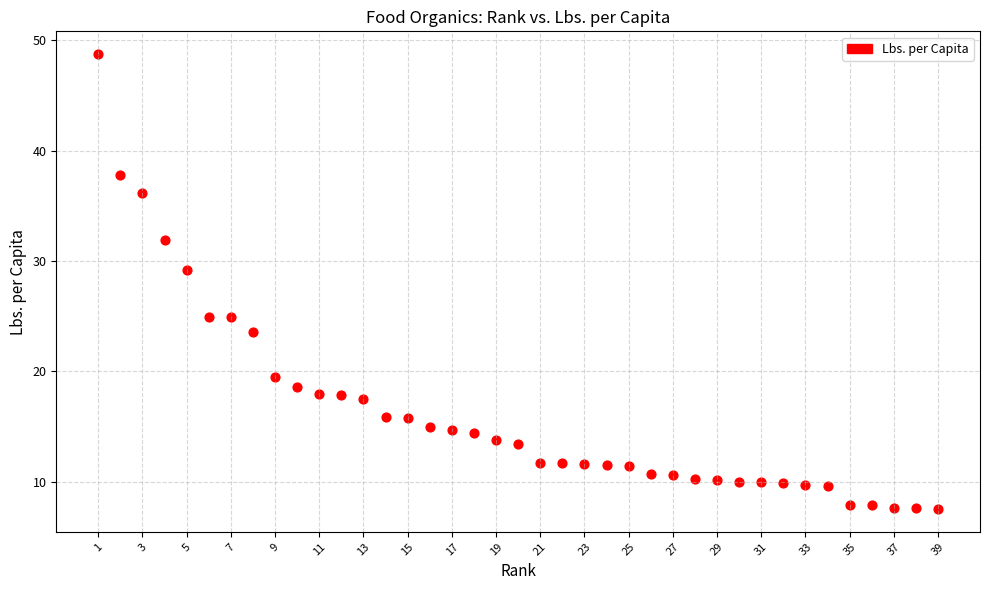

What is the range of Y values (max minus min)?

41.2